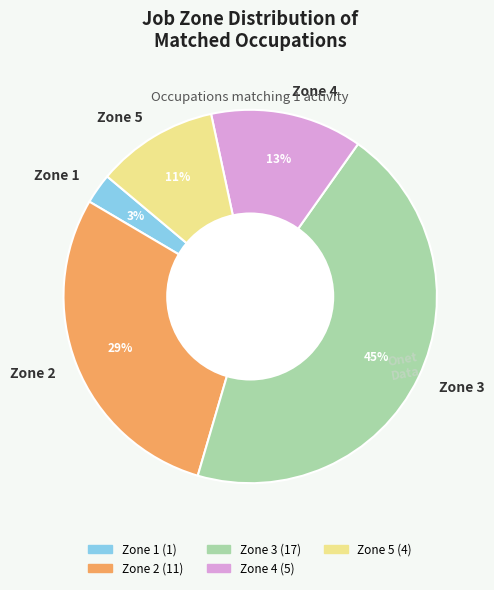

What is the largest slice in the pie chart?

Zone 3